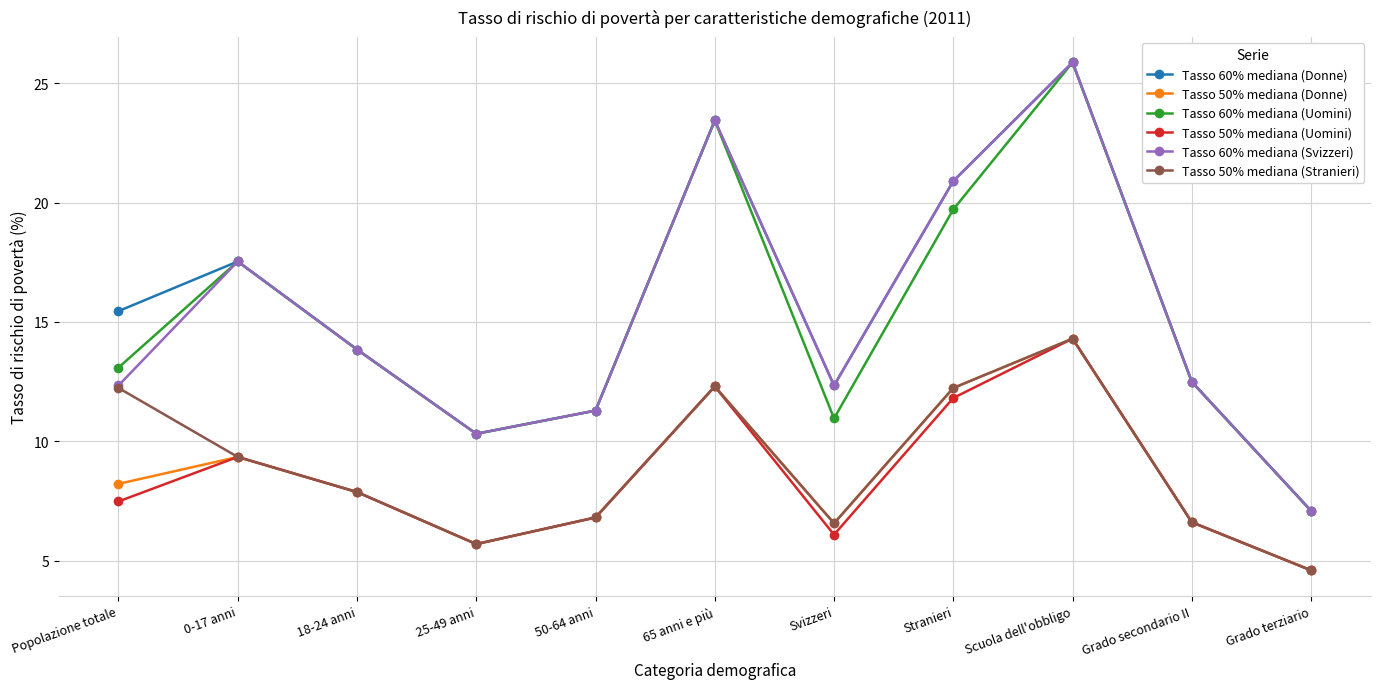

What is the label of the 9th point from the left?

Scuola dell'obbligo